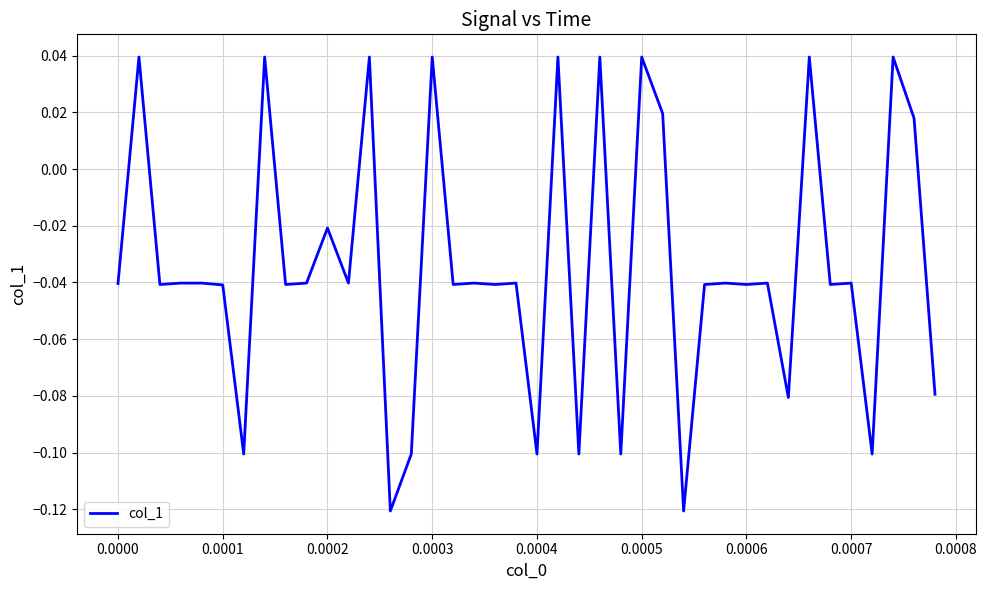

How many lines are shown in the chart?

1